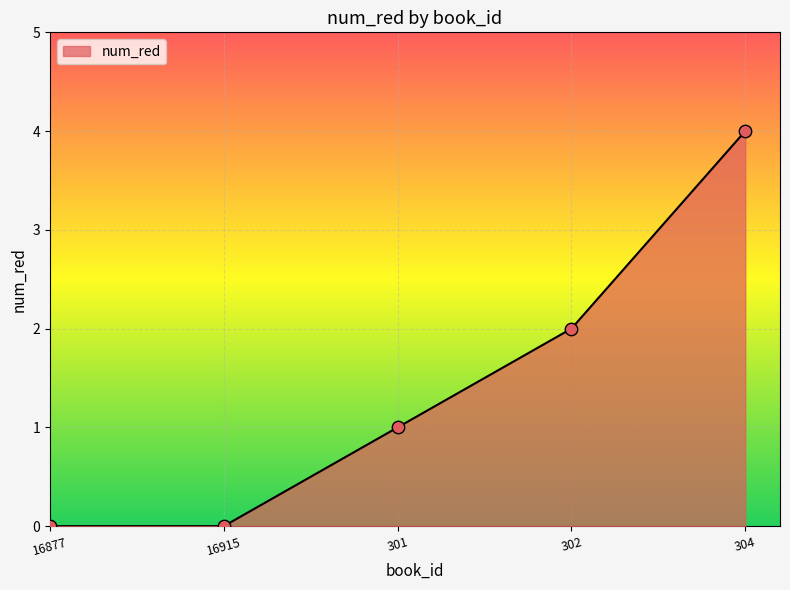

Approximately how many times larger is the value at 304 compared to 302?

2.0